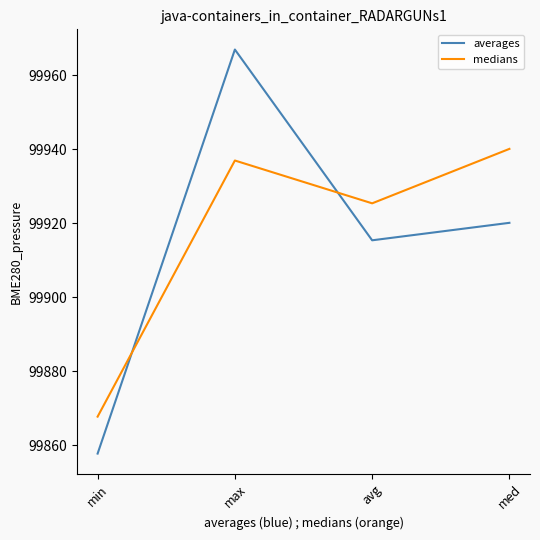

What is the difference between the maximum and minimum values in the medians series?

72.4